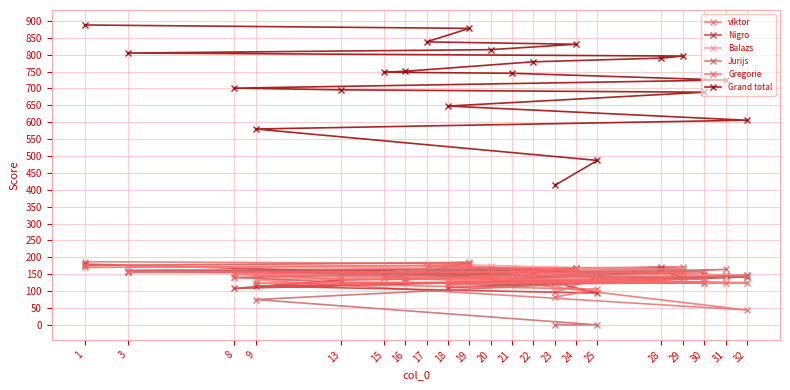

At which label does Jurijs reach its minimum?

25